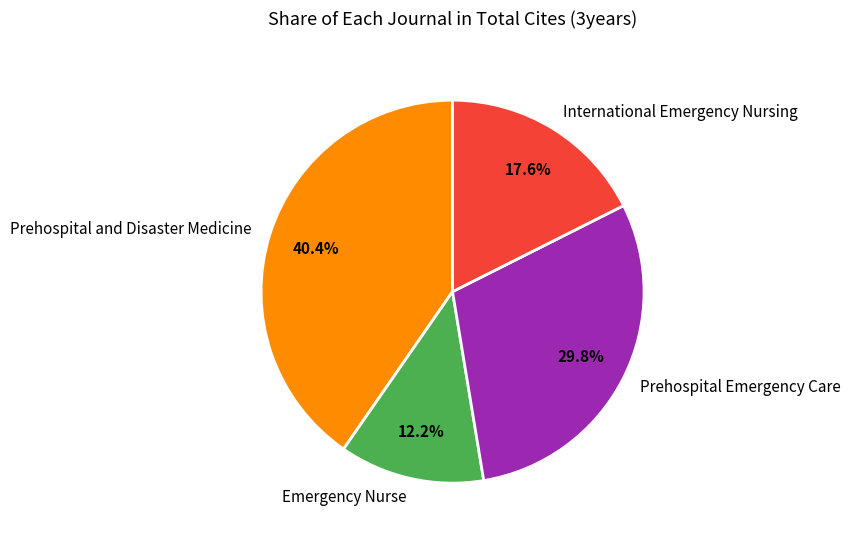

How many segments does this pie chart have?

4